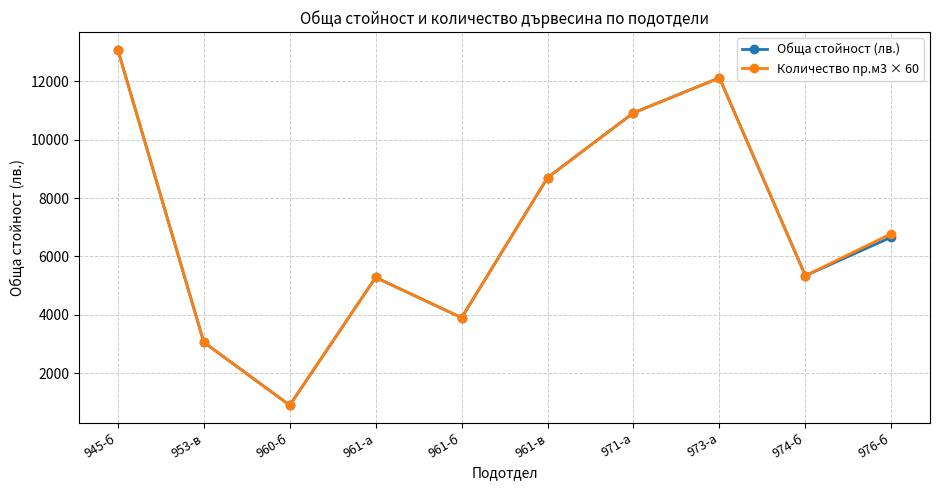

Between 961-б and 976-б, which series saw the biggest shift?

Количество пр.м3 × 60